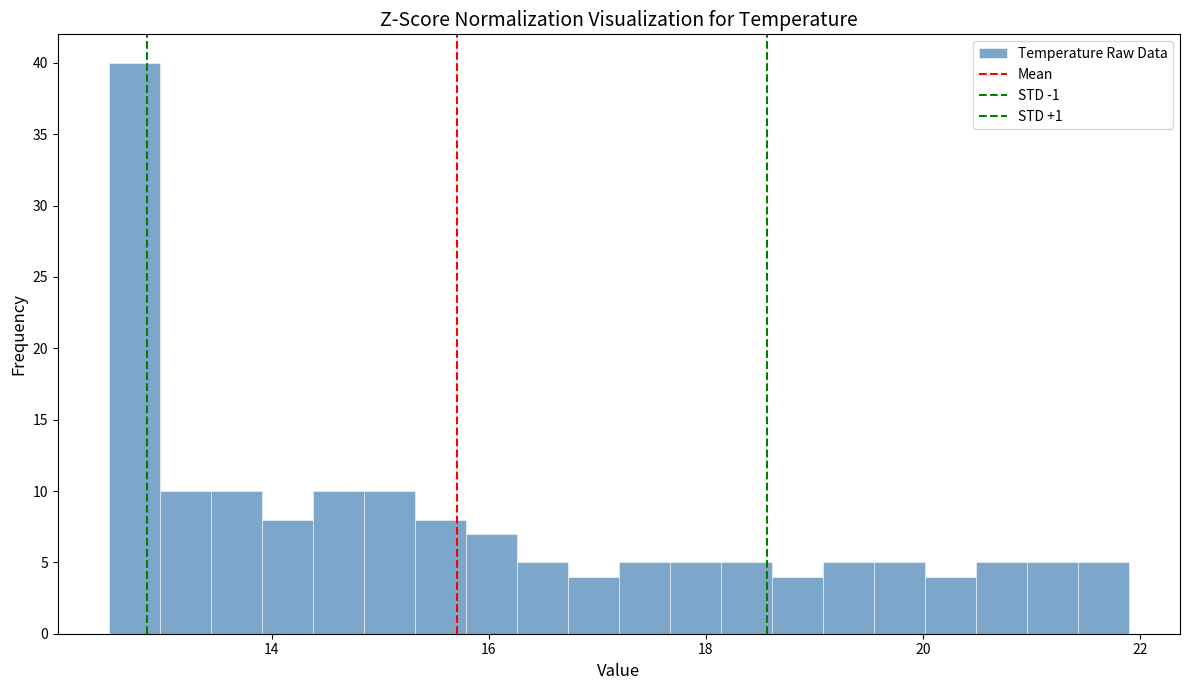

Around what value on the x-axis is the tallest bar? Give the approximate position of its centre, as read against the axis.

12.8